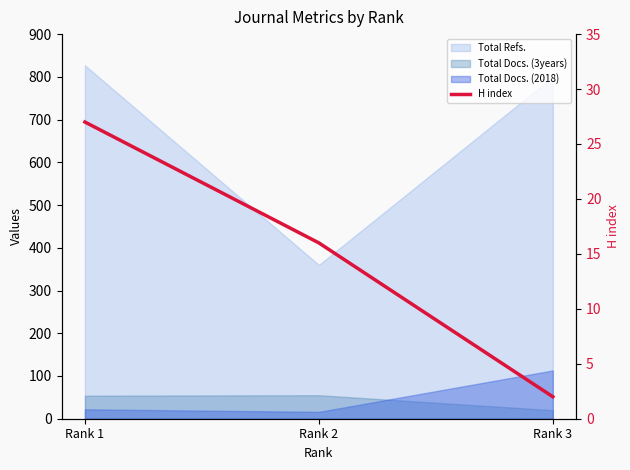

Where does the data first go above 16?

Rank 1